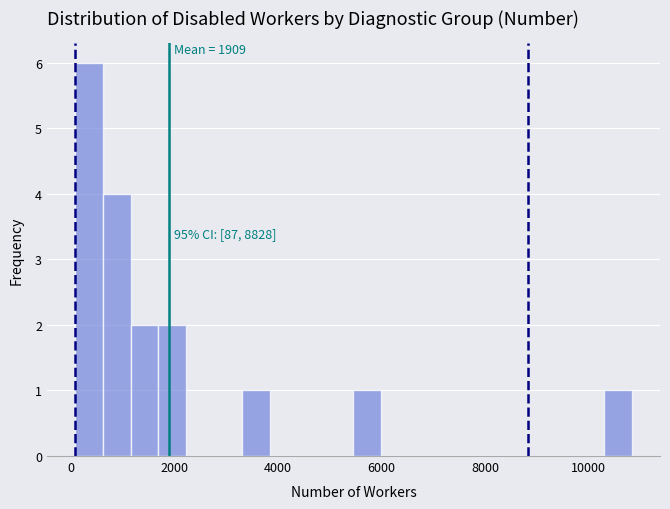

Read against the x-axis, roughly where is the centre of the tallest bar?

400